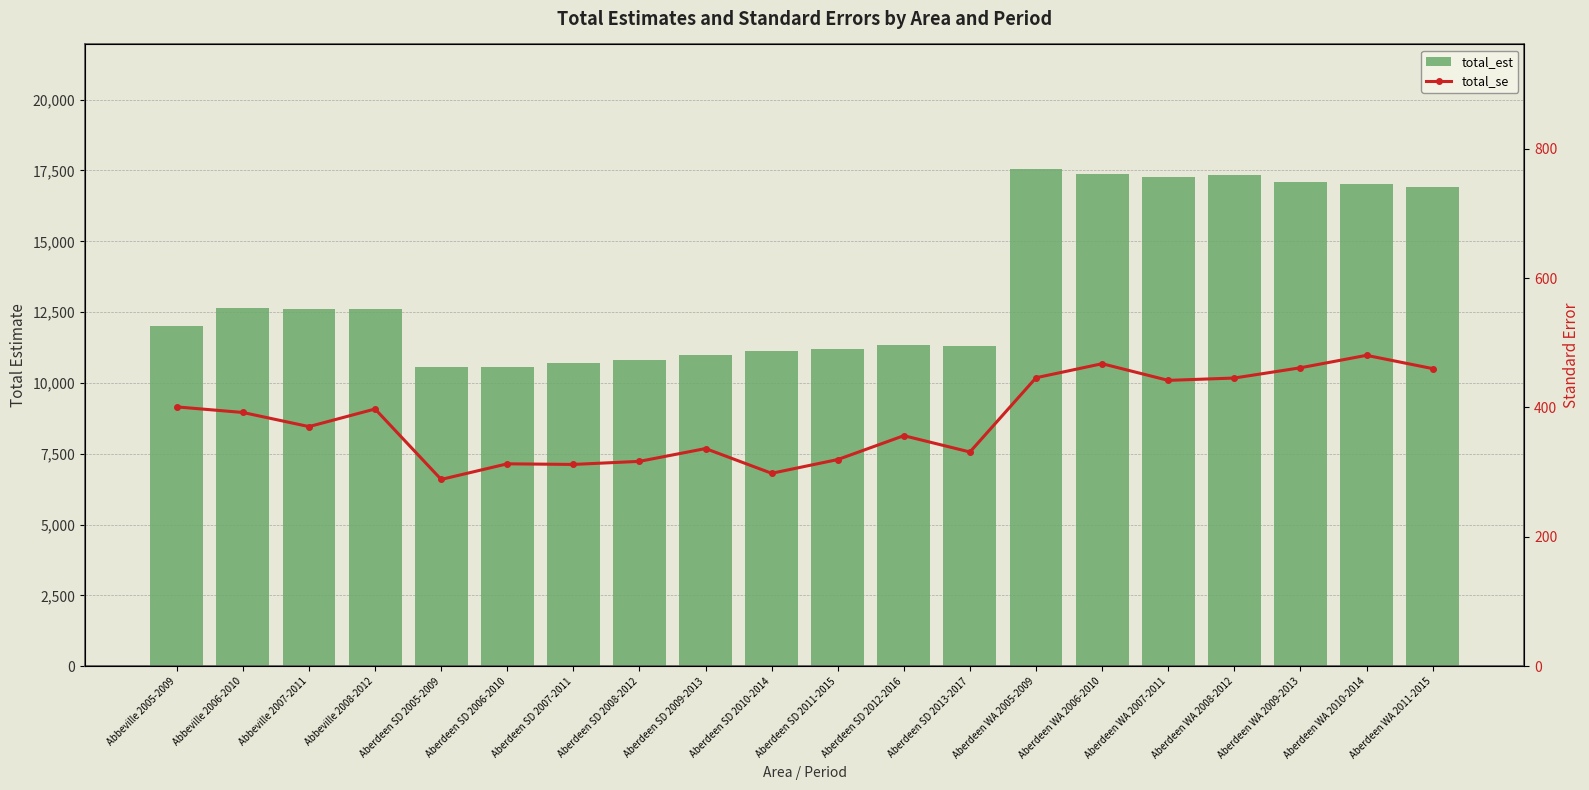

Is it true that total_se equals 392.2 at Abbeville 2006-2010?

True